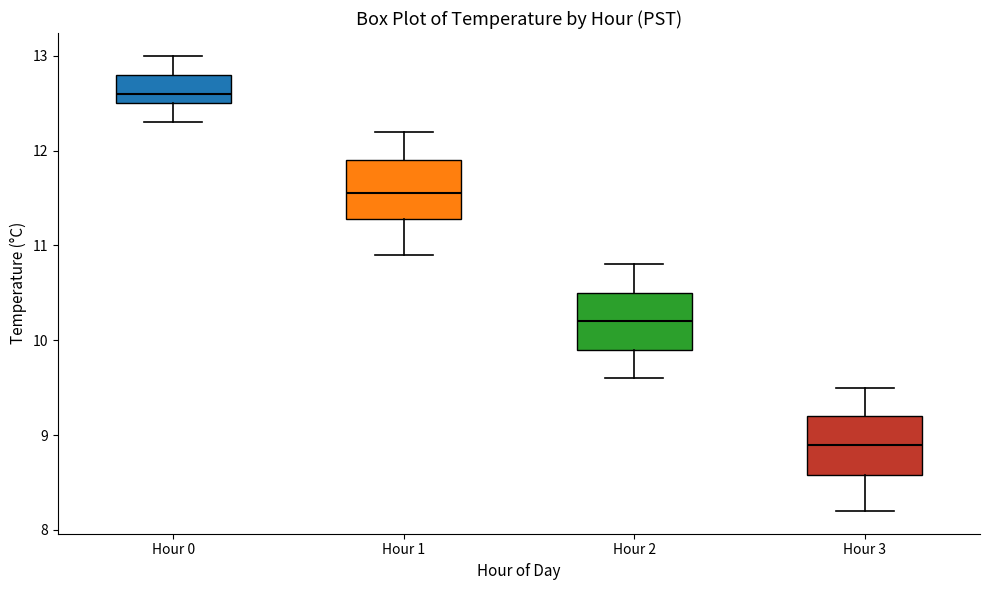

Reading left to right, transcribe this box plot: for each box, give where its median line is, the range the box spans, and where its two whiskers end, as read against the y-axis. The values are not printed on the chart, so give them approximately, as read against the axis.

Hour 0: median 12.6, box 12.5 to 12.8, whiskers 12.3 to 13.0
Hour 1: median 11.6, box 11.3 to 11.9, whiskers 10.9 to 12.2
Hour 2: median 10.2, box 9.9 to 10.5, whiskers 9.6 to 10.8
Hour 3: median 8.9, box 8.6 to 9.2, whiskers 8.2 to 9.5